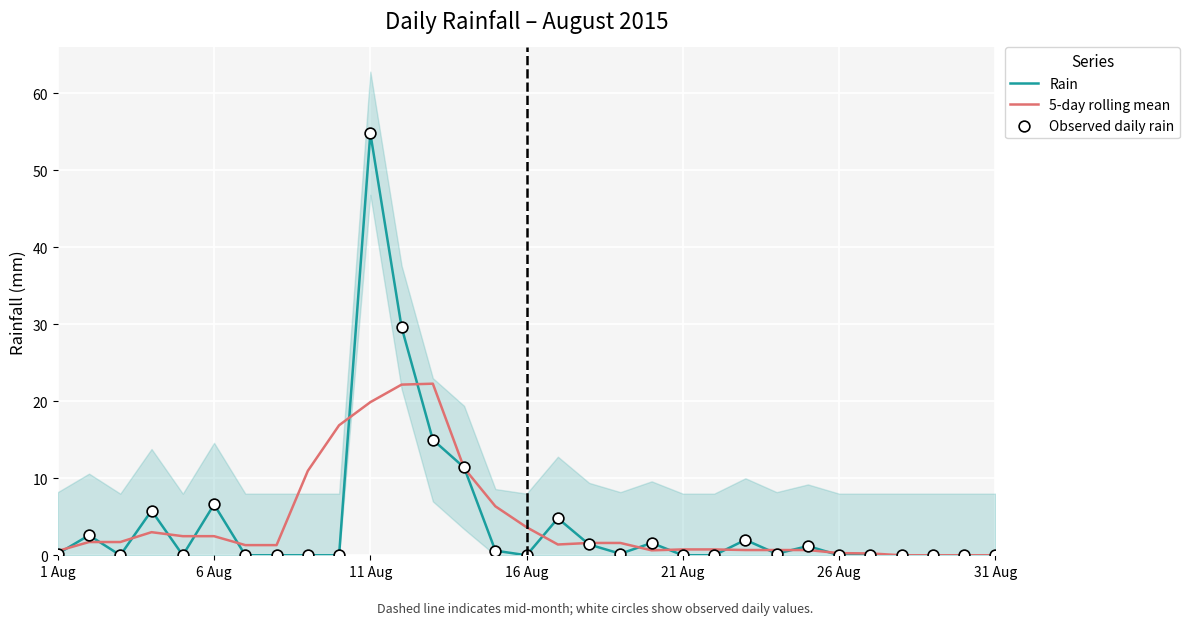

What are all the series names shown in the legend?

Rain, 5-day rolling mean, Observed daily rain